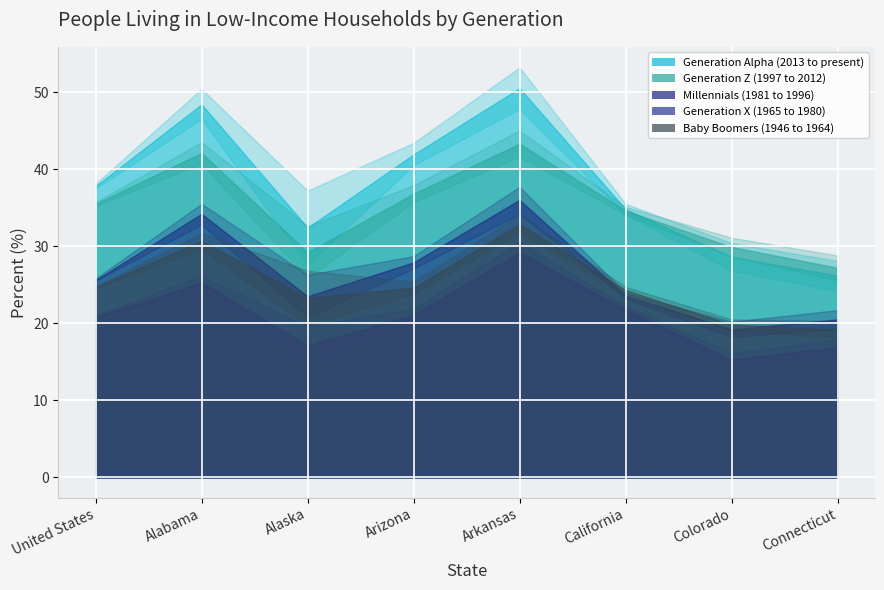

What is the label of the 8th point from the right?

United States